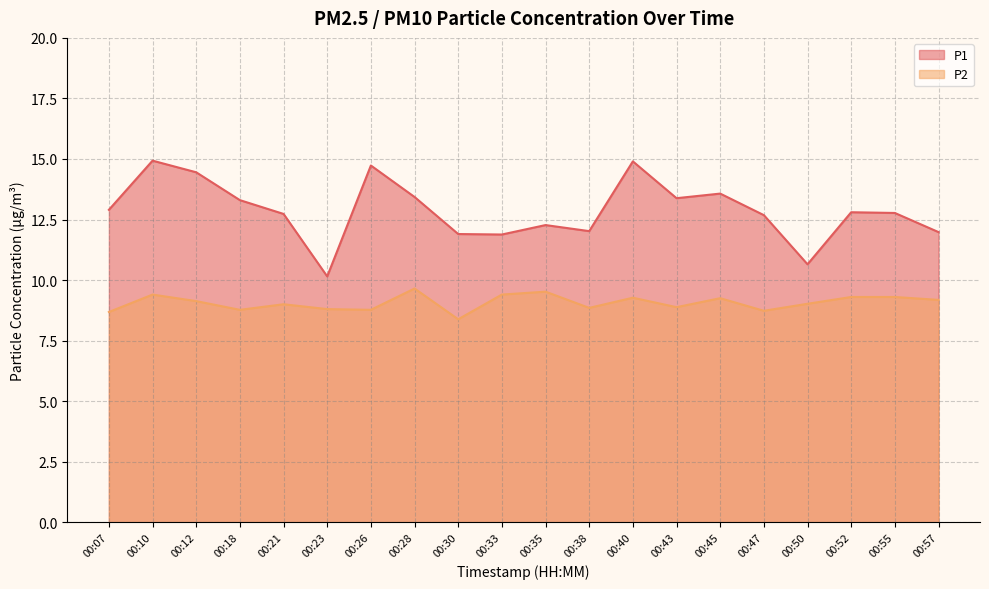

True or false: P1 has a value of 4.4 at 00:07.

False